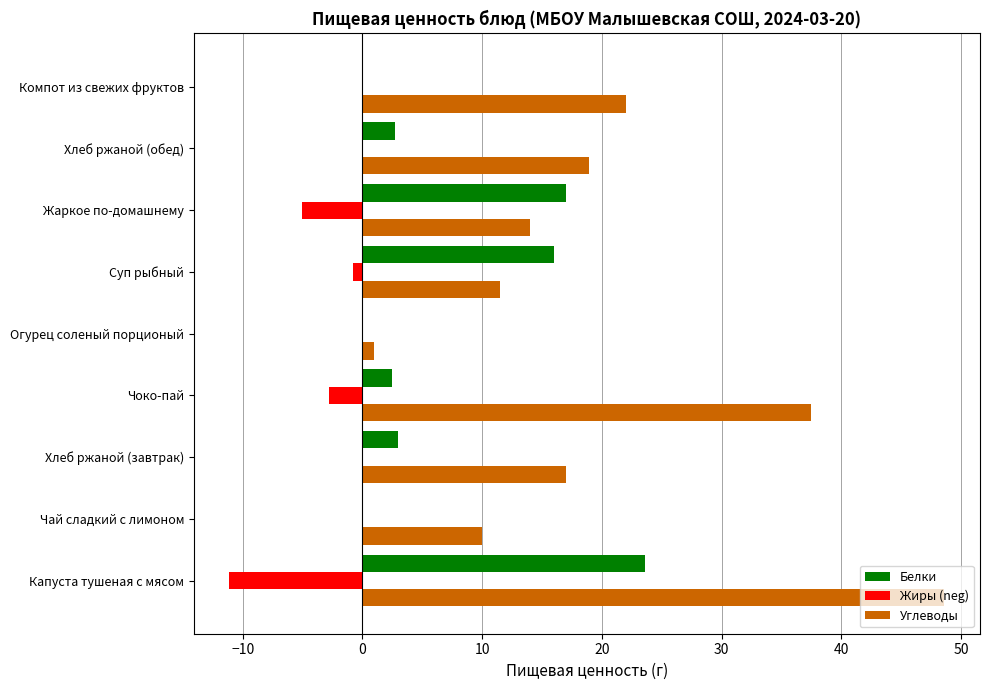

How many categories are shown in the chart?

9